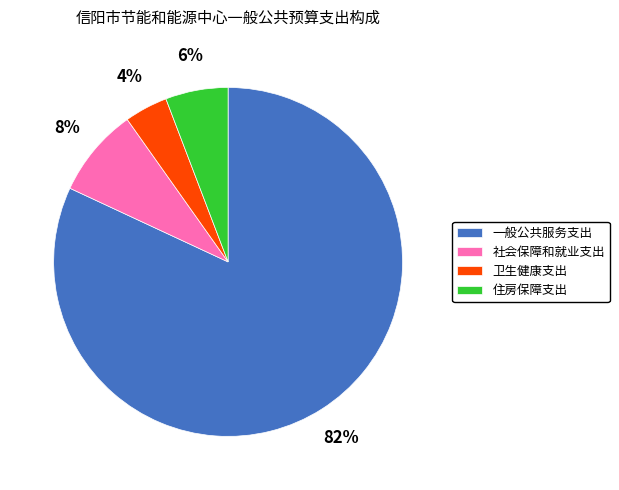

Is there any slice that represents more than half of the pie?

Yes